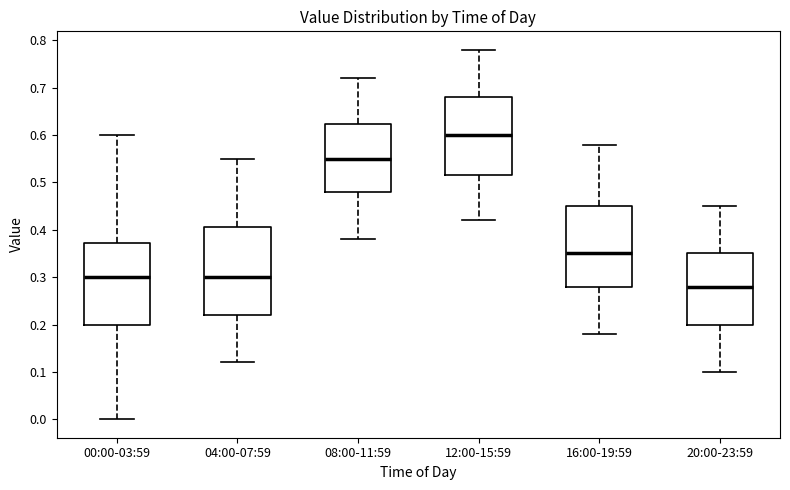

Where is the lower edge of the box for 00:00-03:59 on the y-axis? The values are not printed on the chart, so give them approximately, as read against the axis.

0.20